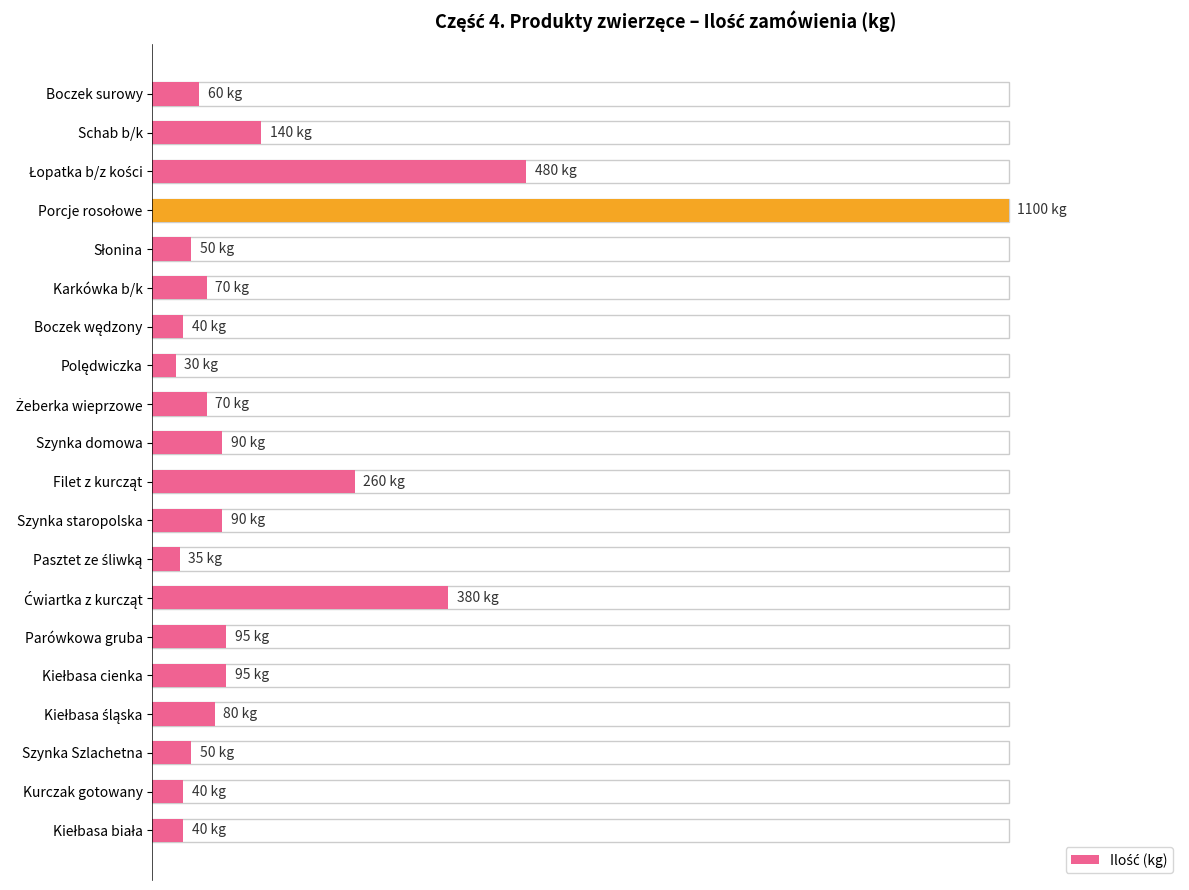

What is the sum of all values?

299.5